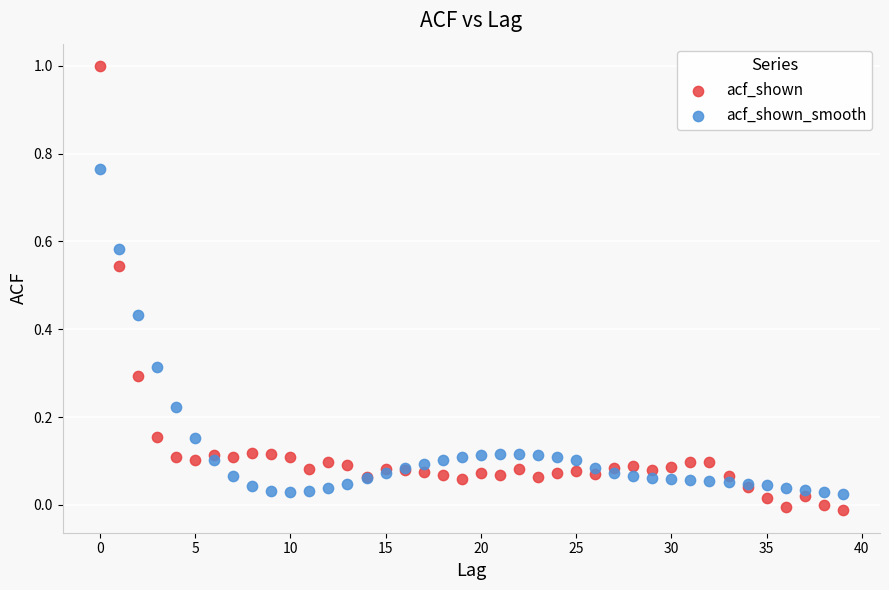

Which series has the widest spread of Y values?

acf_shown